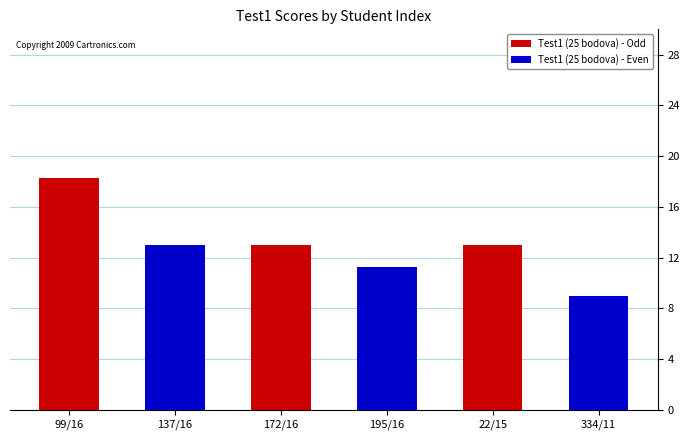

Which label corresponds to the largest value in the chart?

99/16